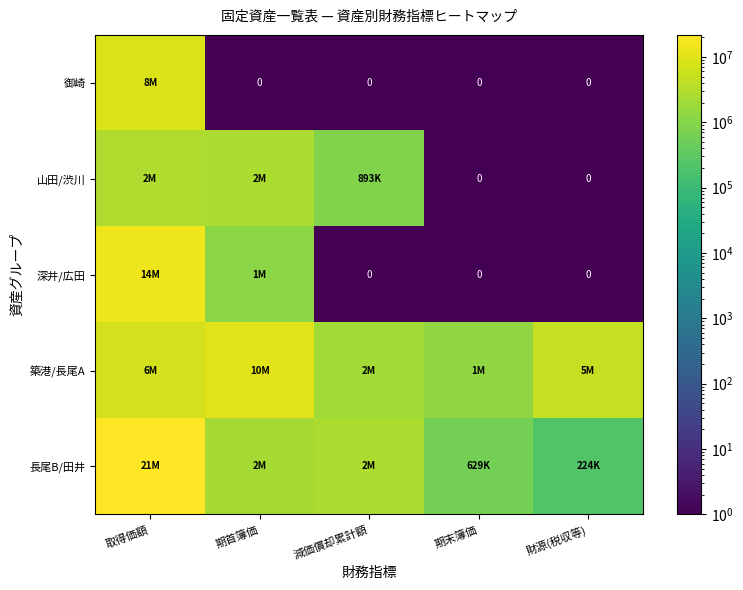

How many data points in 築港/長尾A are above 5074128?

2